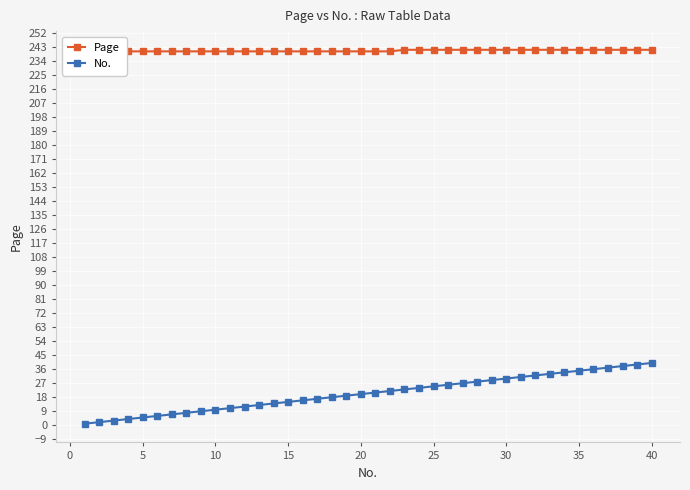

The No. series shows 10 at 20. True or false?

False